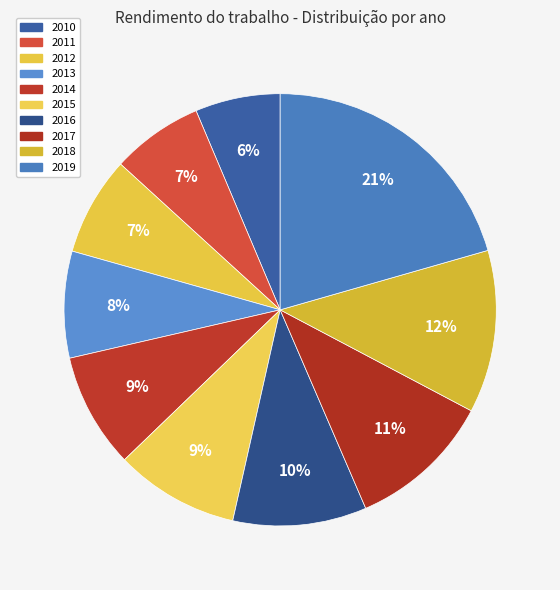

What is the ratio of the value at 2013 to the value at 2017?

0.7